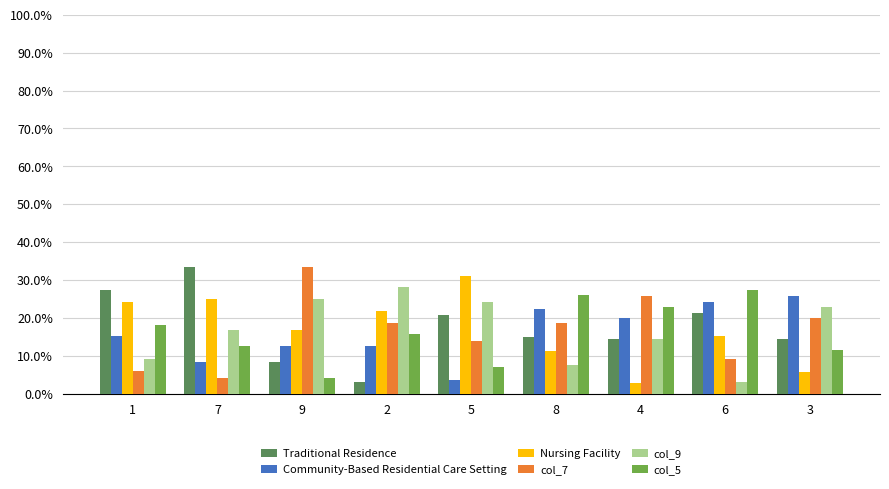

What is the sum of all col_7 values?

149.4